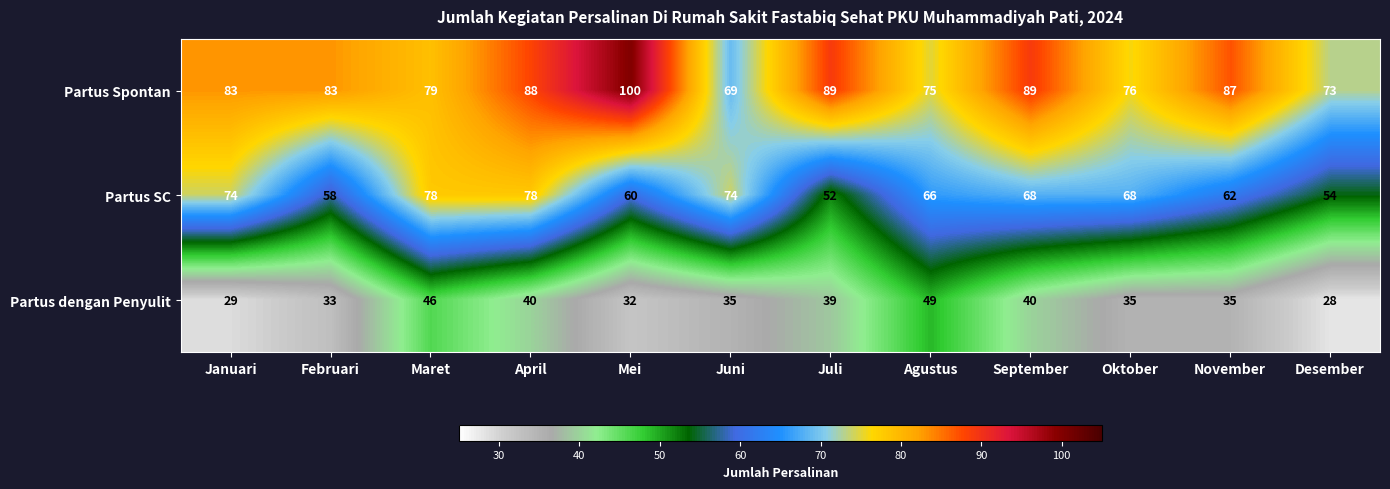

At how many categories does at least one series exceed 81?

7